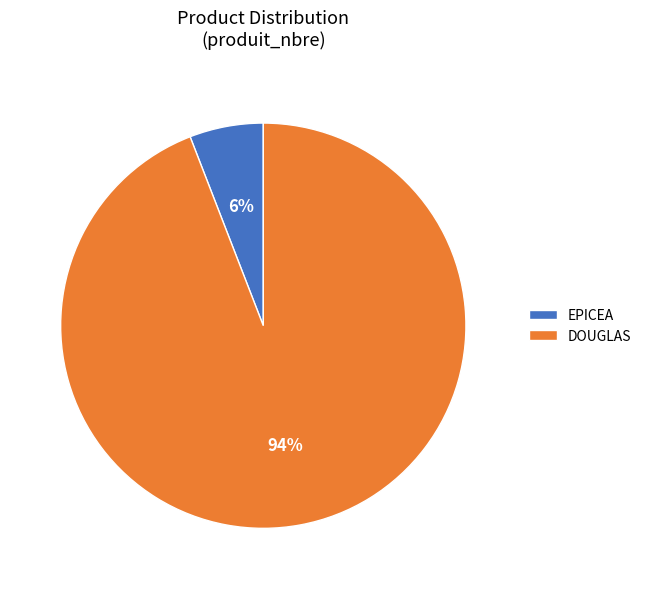

Rank the categories by value from lowest to highest.

EPICEA, DOUGLAS